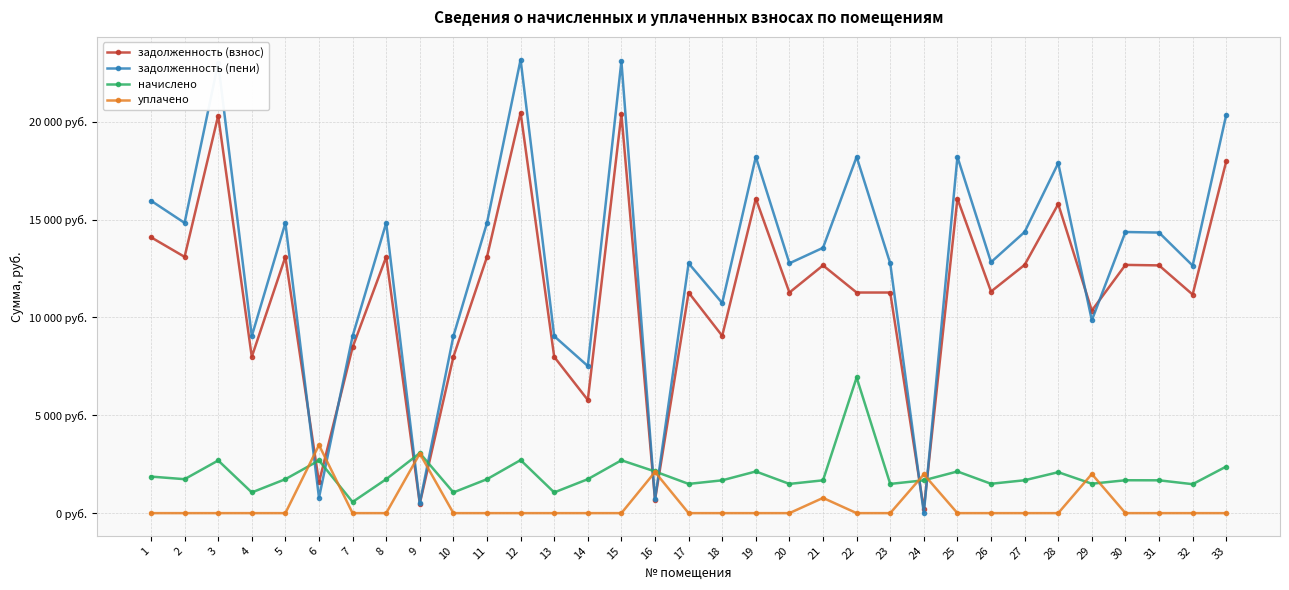

Is the value of начислено at 24 greater than the value of задолженность (пени) at 2?

No